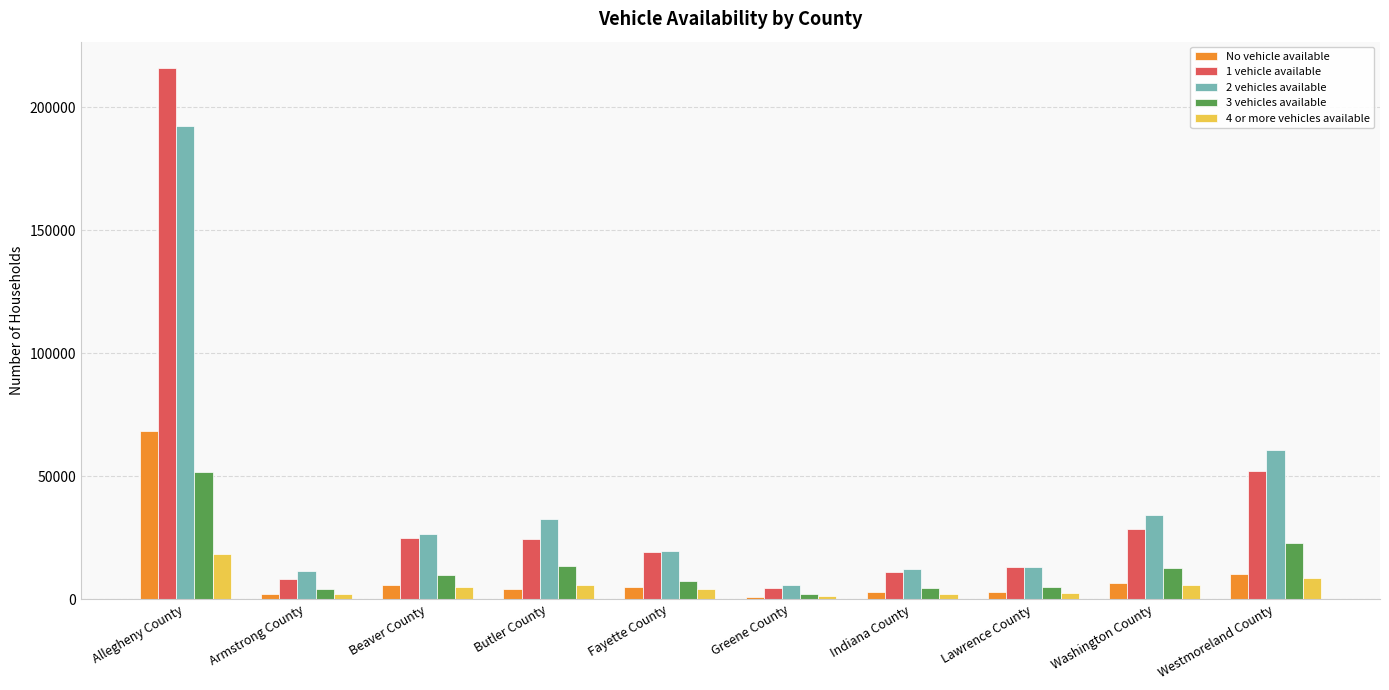

What is the difference between the highest and lowest values at Allegheny County?

197452